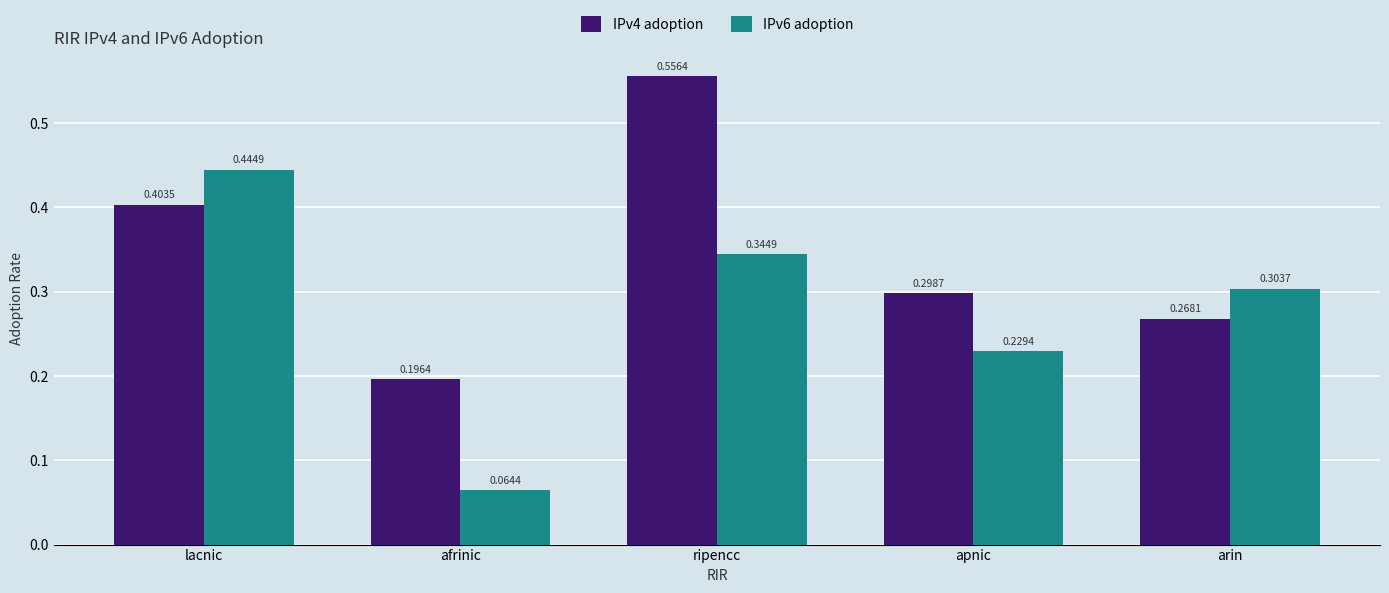

Rank the series by their maximum value, from highest to lowest.

IPv4 adoption, IPv6 adoption